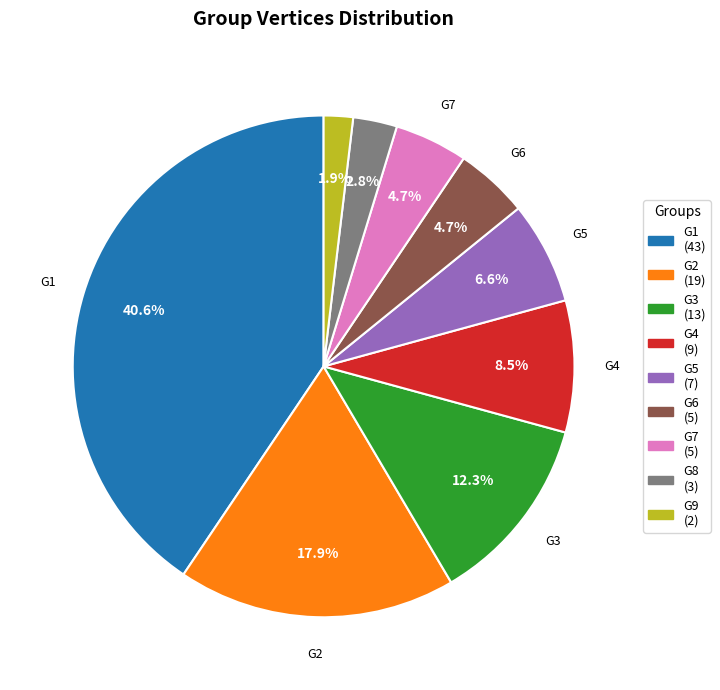

What is the largest slice in the pie chart?

G1